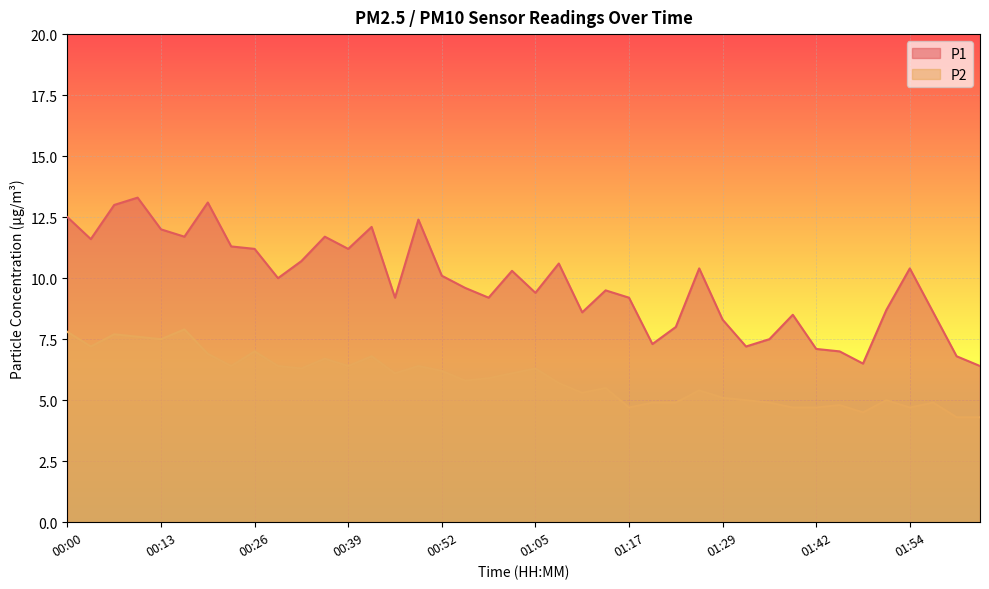

True or false: P2 and P1 intersect in this chart.

False